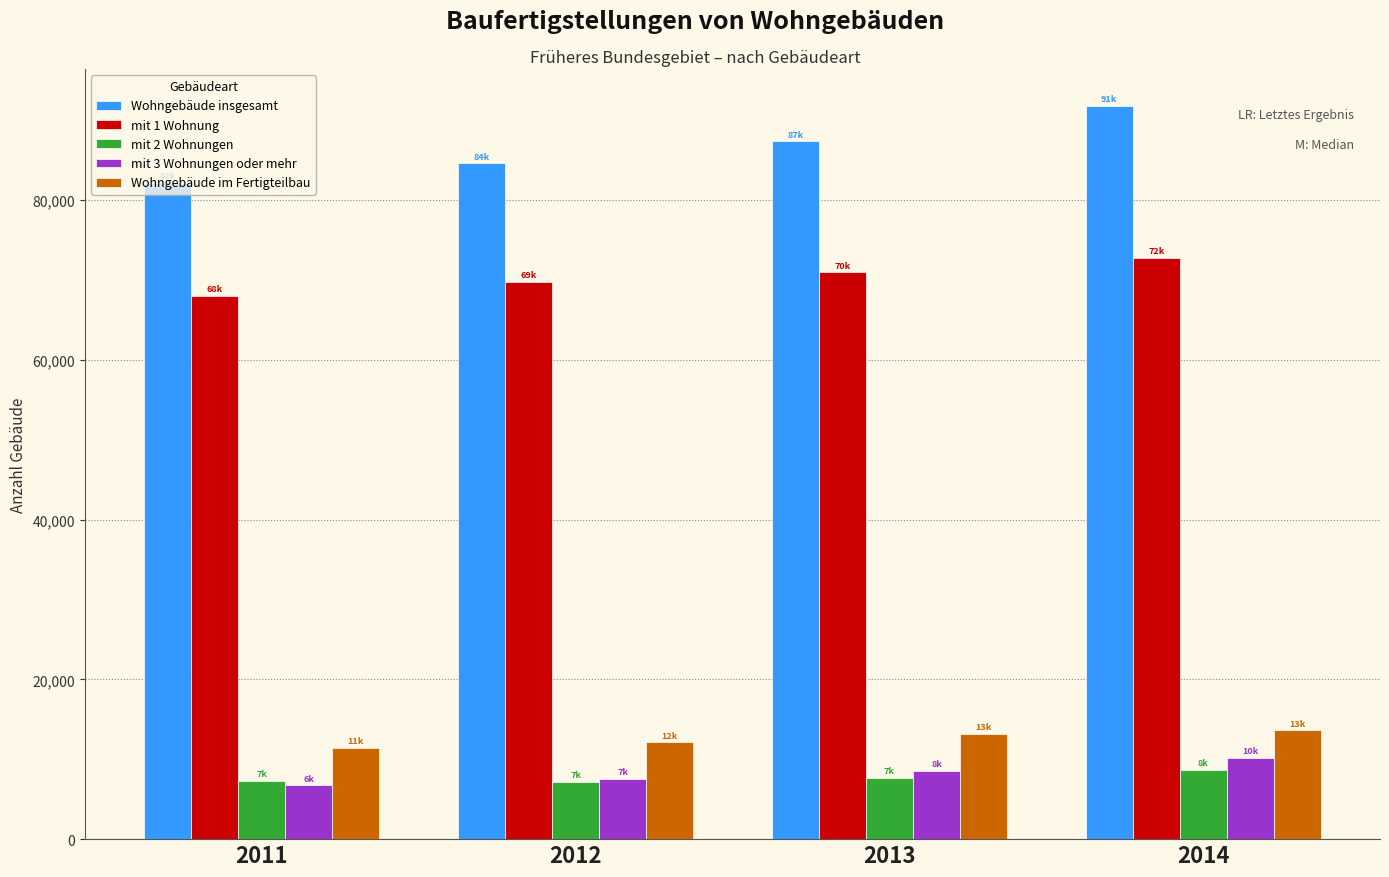

The mit 1 Wohnung series shows 68057 at 2011. True or false?

True